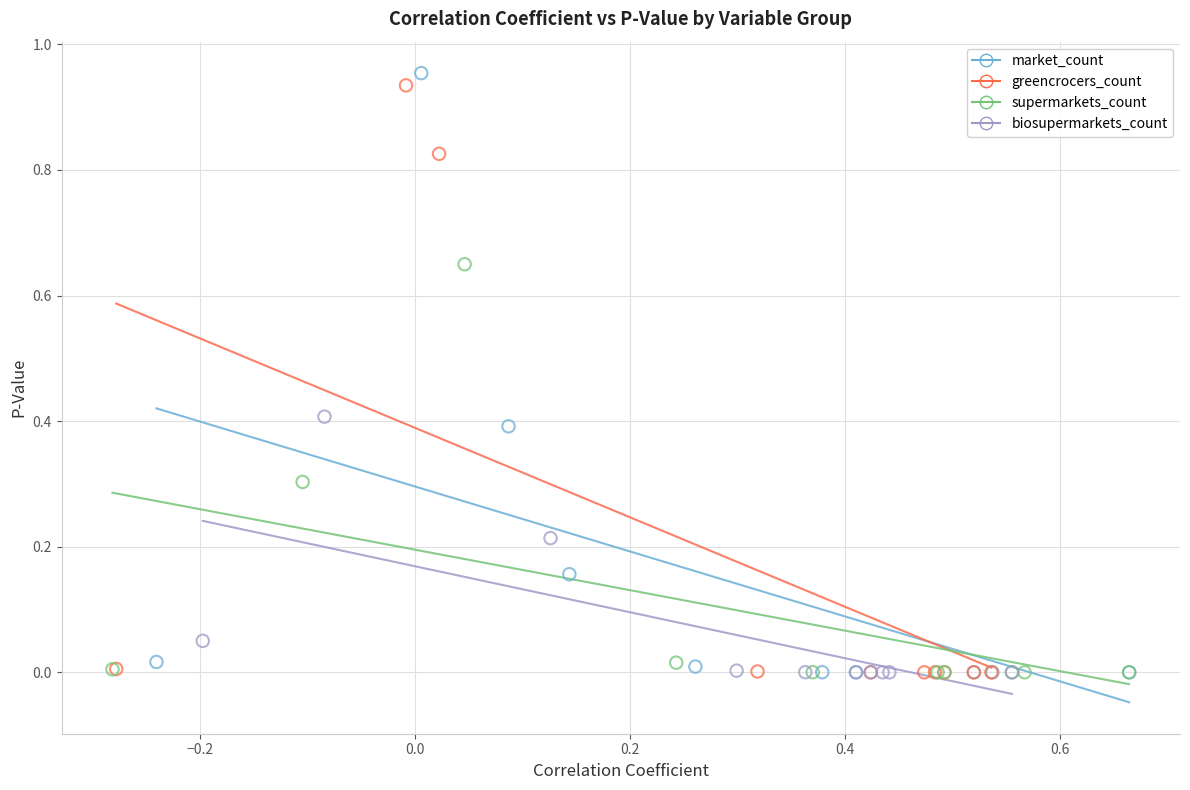

Which series has the largest Y range (max minus min)?

market_count